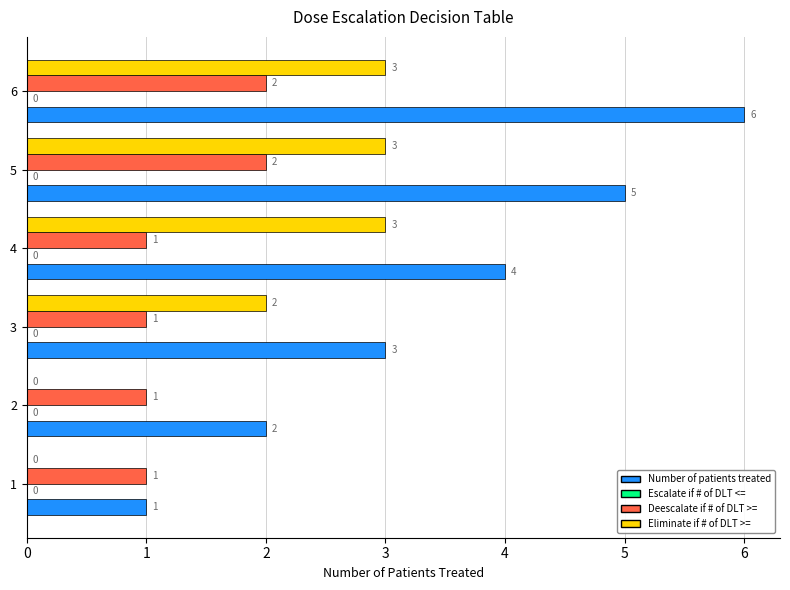

What is the maximum value for Eliminate if # of DLT >=?

3